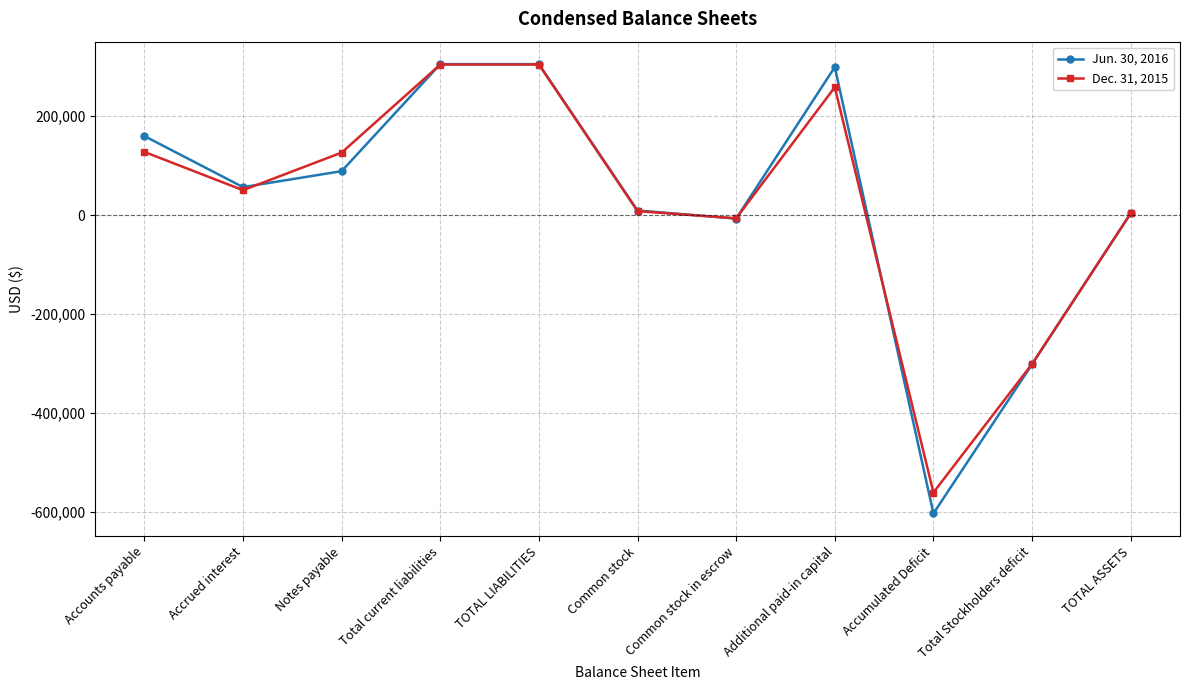

The Jun. 30, 2016 series shows -327540 at Accumulated Deficit. True or false?

False